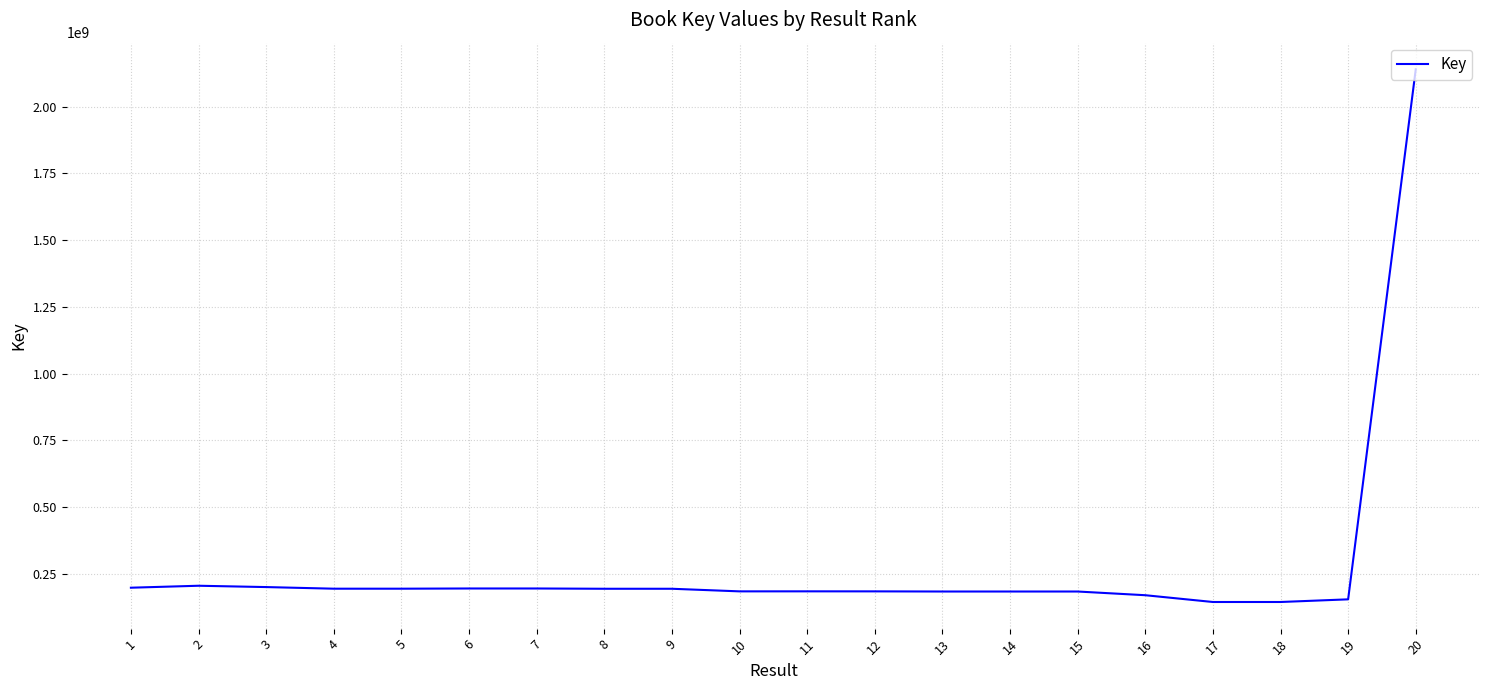

What is the difference between the maximum and minimum values?

1995653631